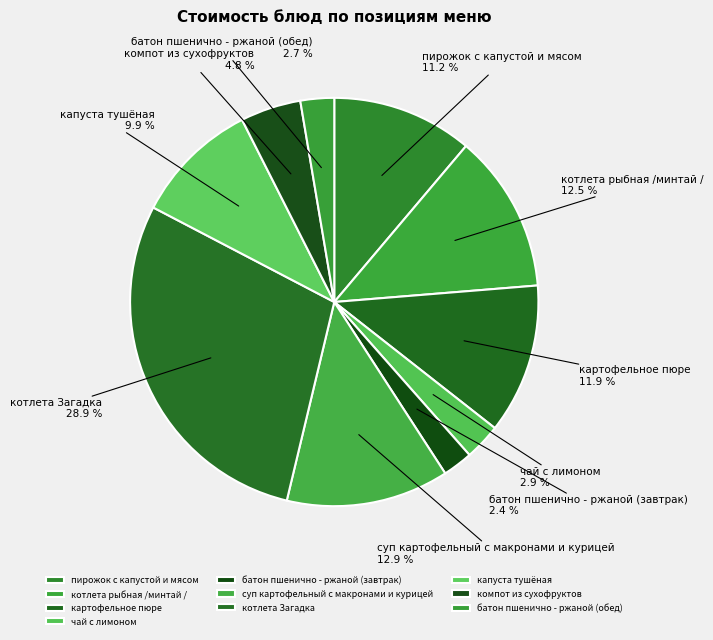

How many slices are in this pie chart?

10